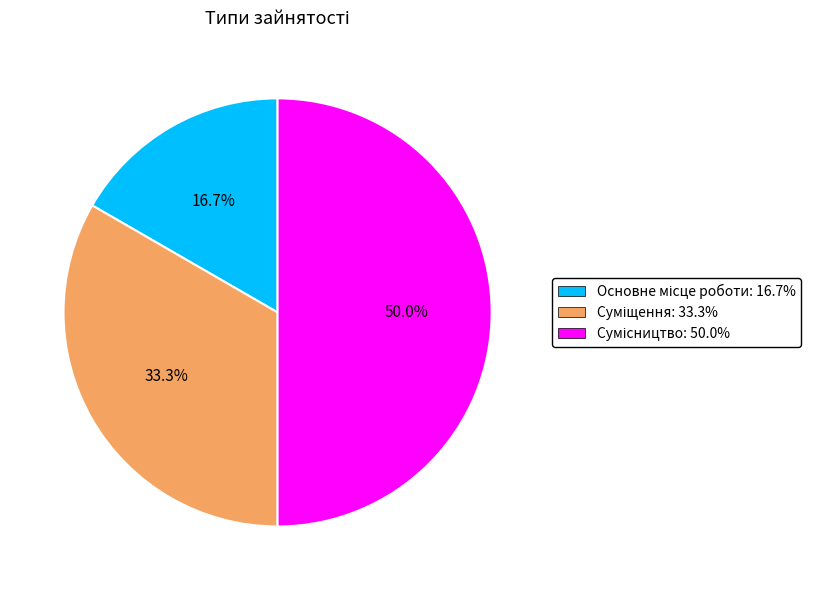

What is the largest slice in the pie chart?

Сумісництво